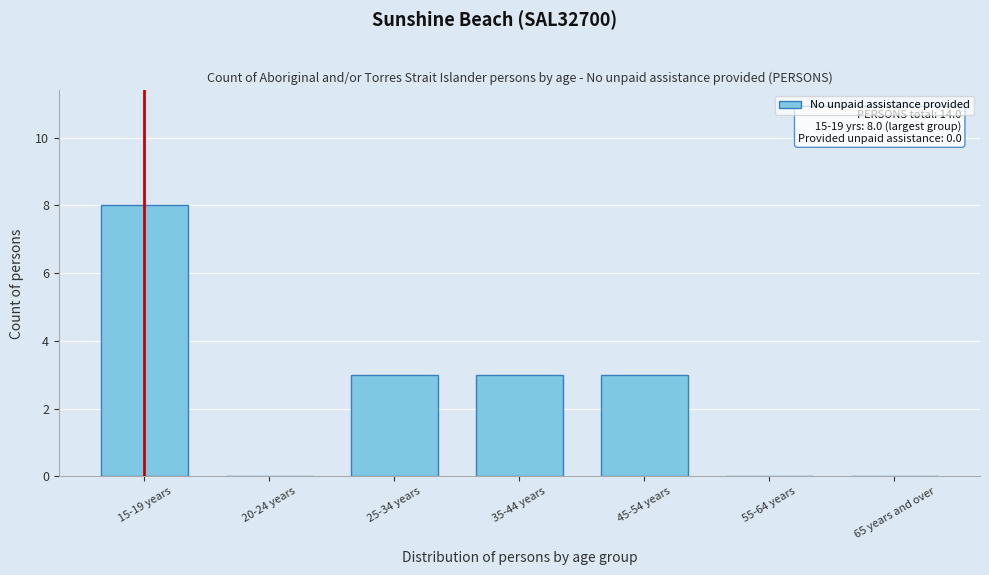

Reading left to right, transcribe all the data shown in this chart.

15-19 years=8	20-24 years=0	25-34 years=3	35-44 years=3	45-54 years=3	55-64 years=0	65 years and over=0